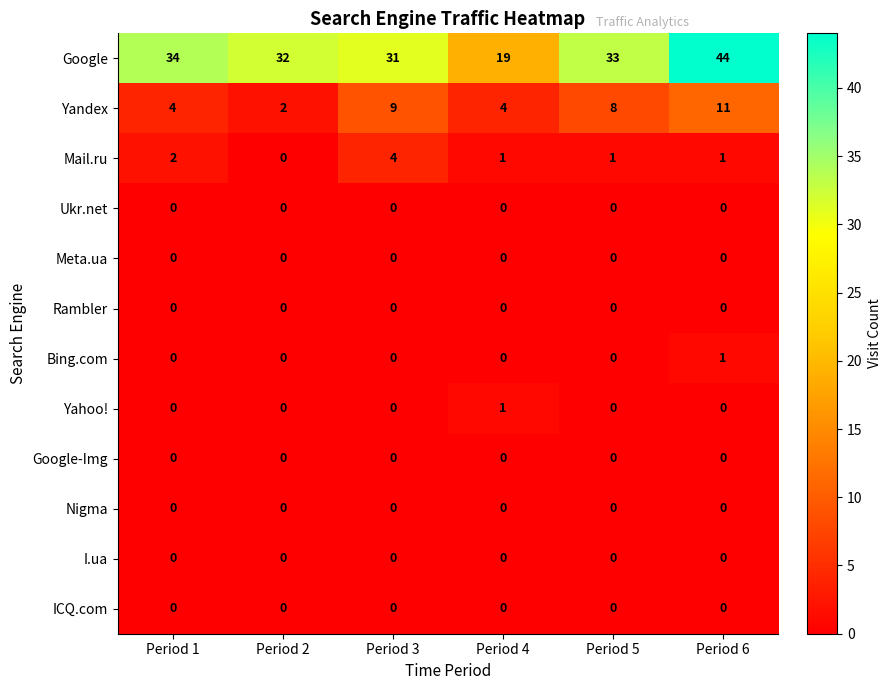

What is the sum of all Yandex values?

38